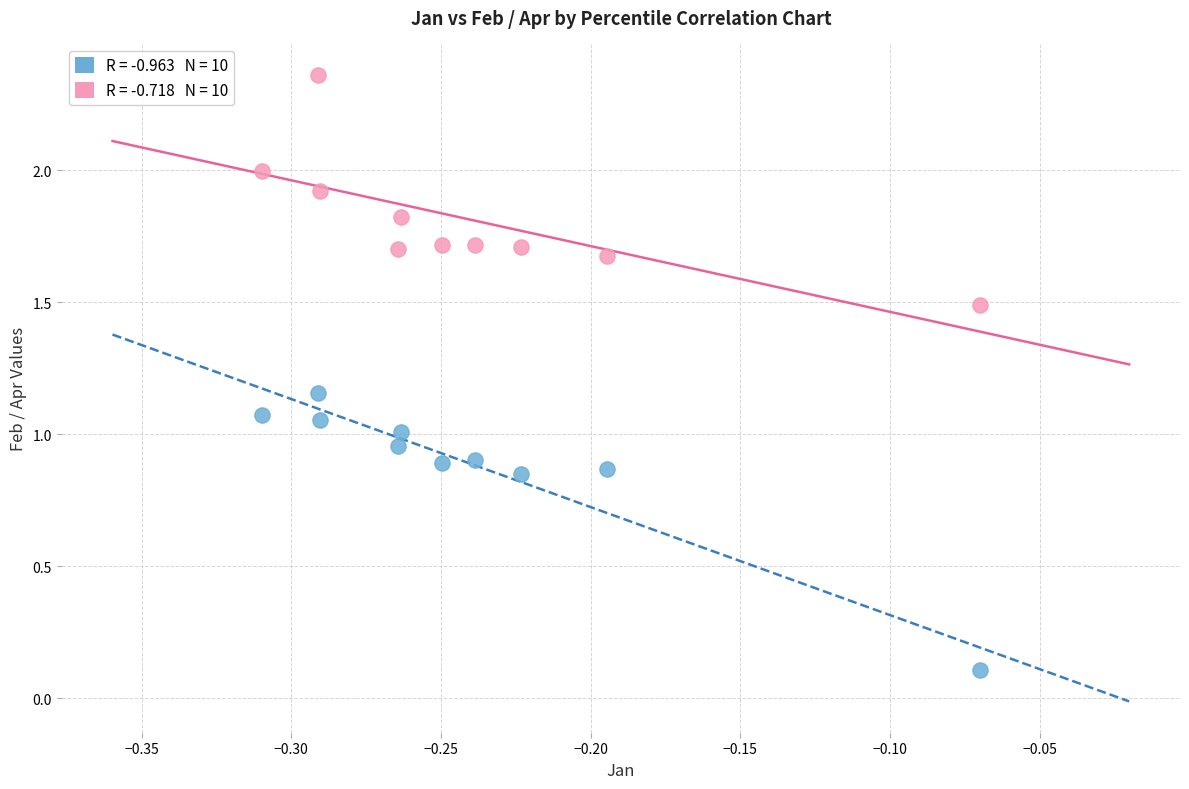

Across all data points, what is the range of Y values (max minus min)?

2.3